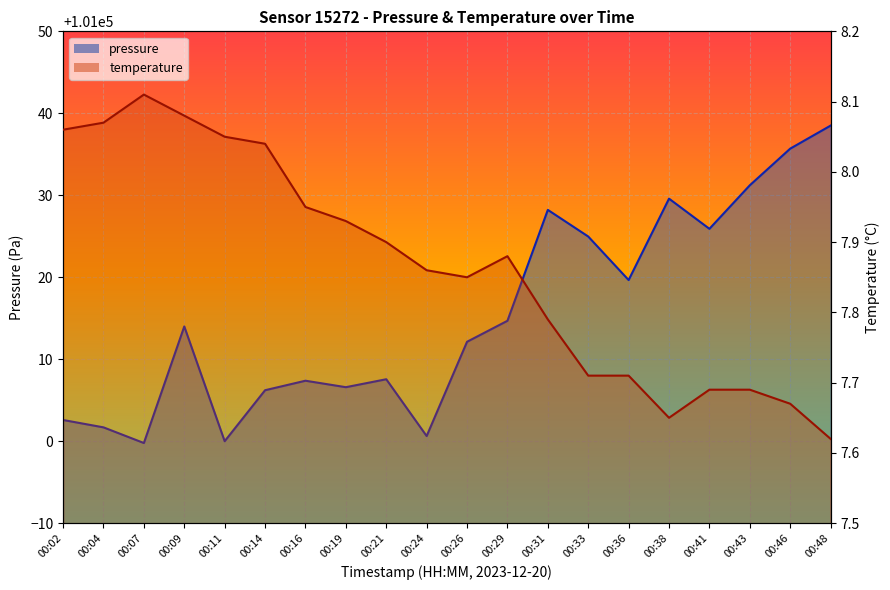

In pressure, how many points are higher than both neighbors (excluding endpoints)?

5